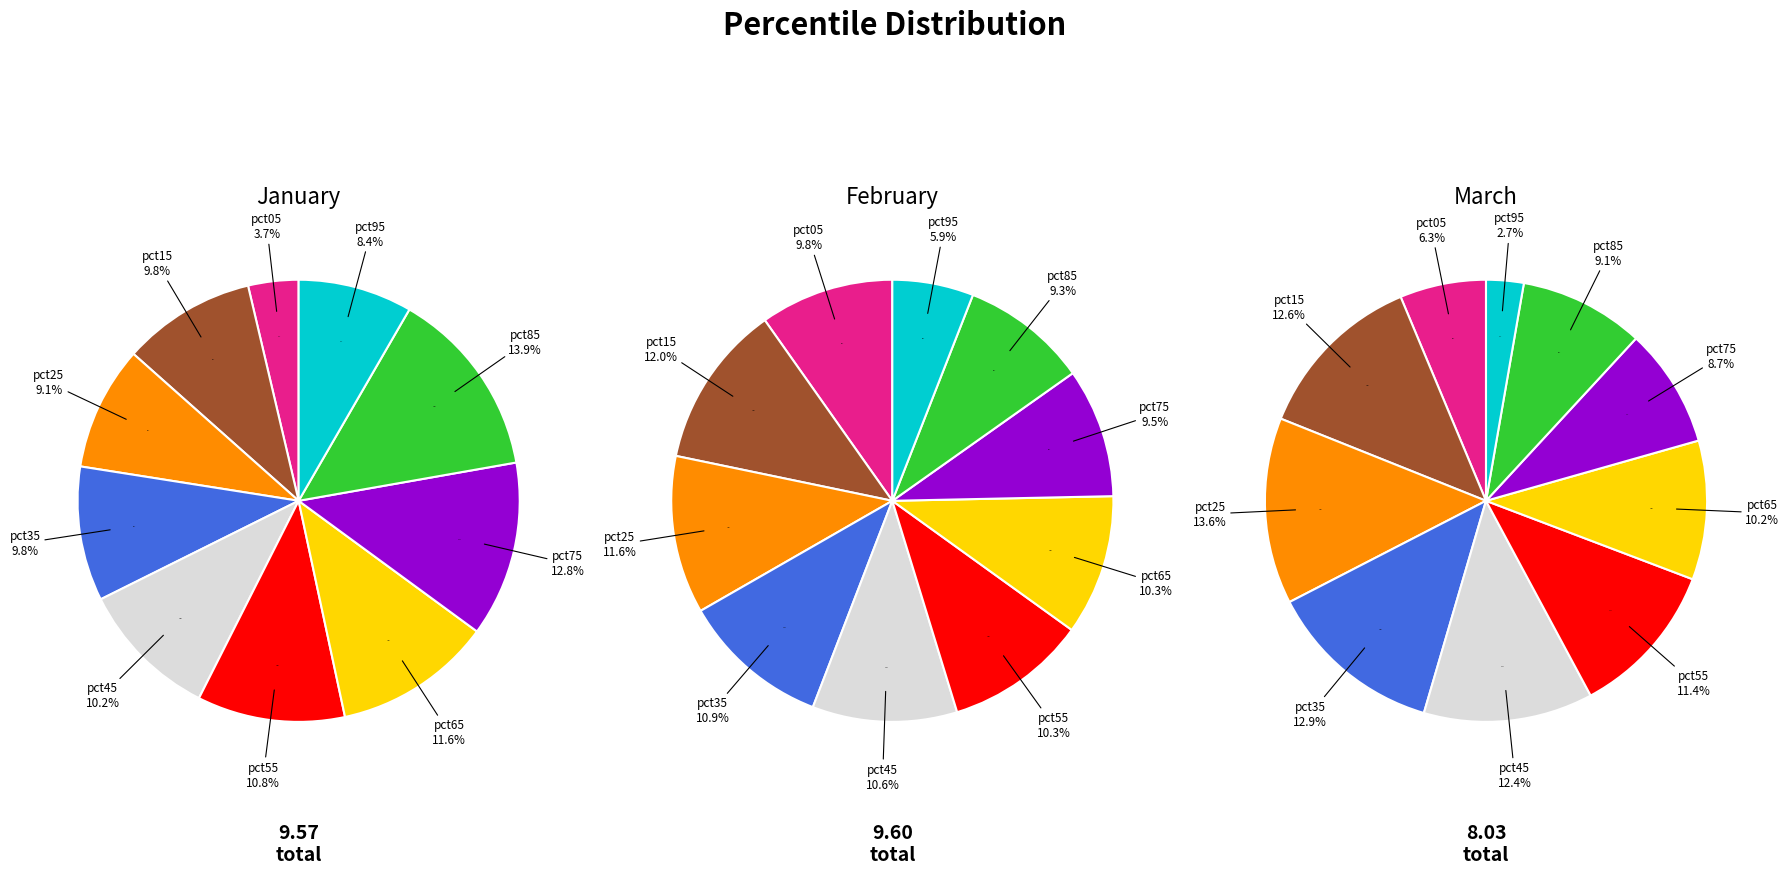

The 5 slice represents 11% of the pie. True or false?

True